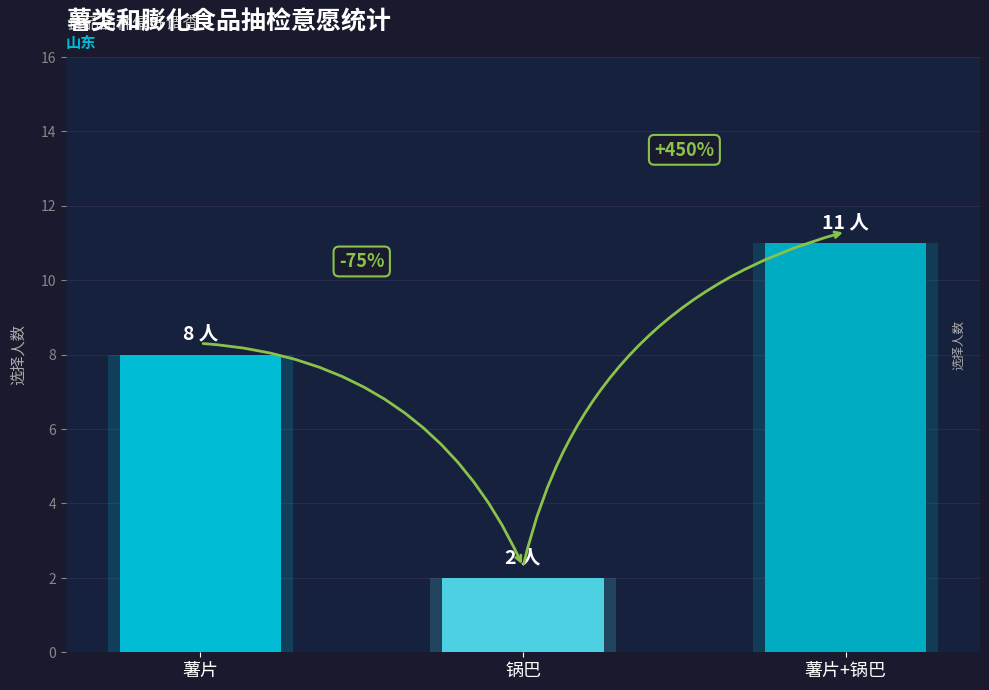

The chart shows a value of 4 at 锅巴. True or false?

False